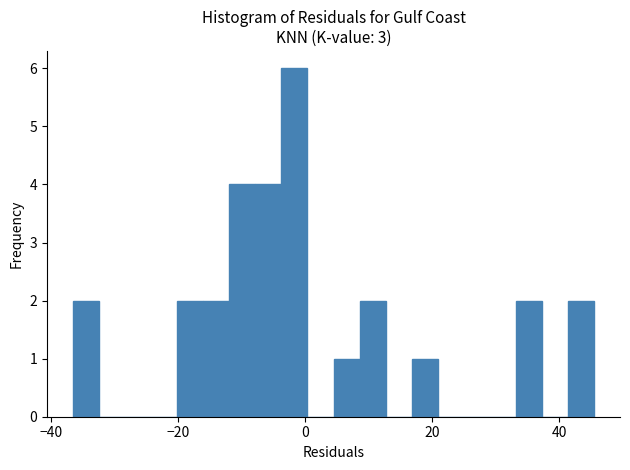

Read against the x-axis, roughly where is the centre of the tallest bar?

-2